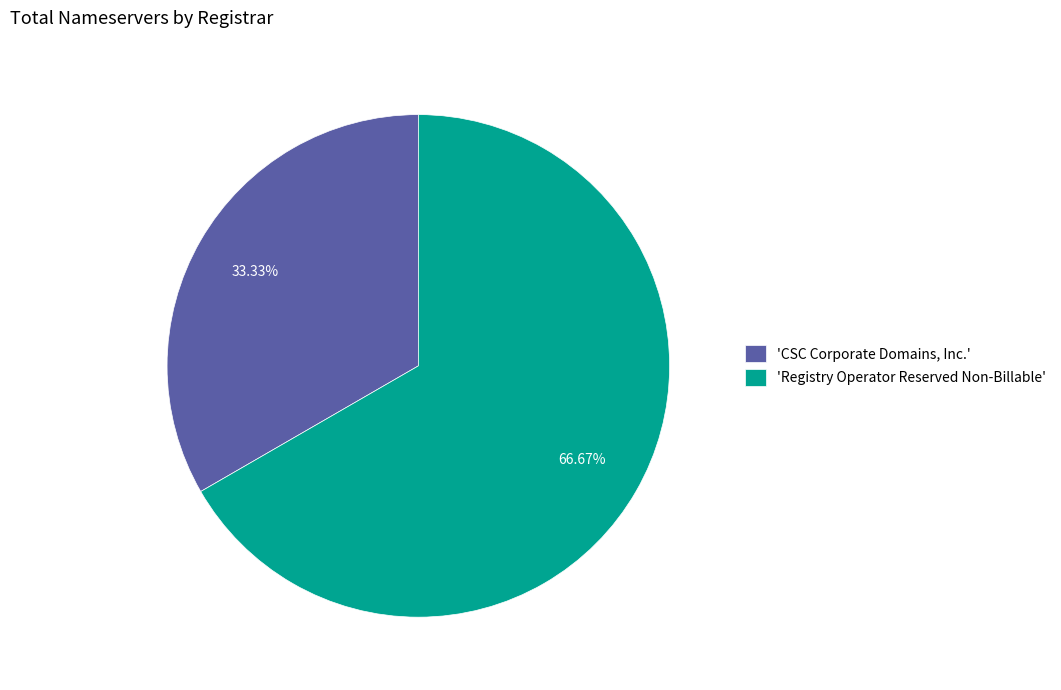

How many segments does this pie chart have?

2